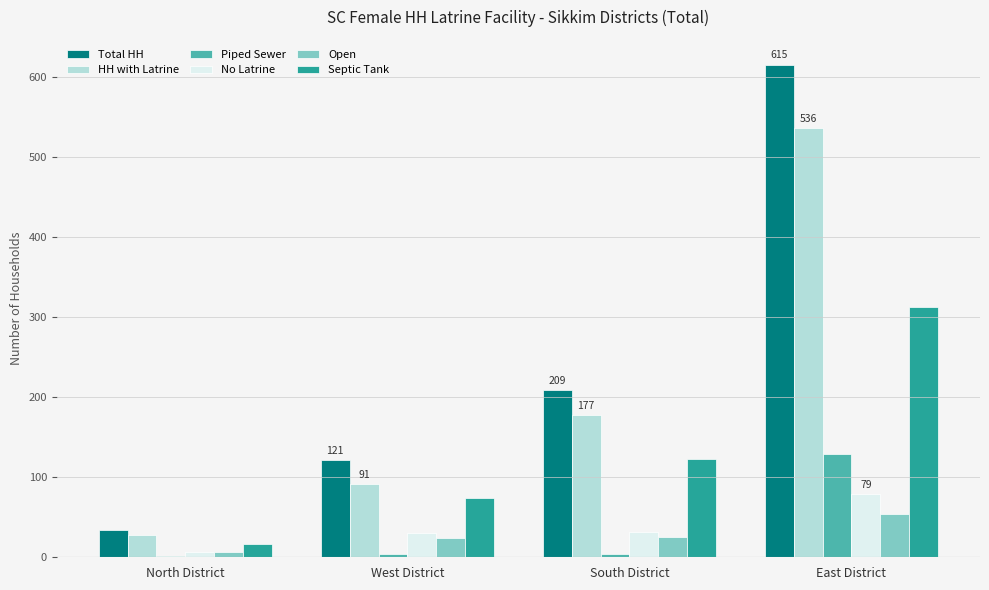

Which series has the largest total across all categories?

Total HH